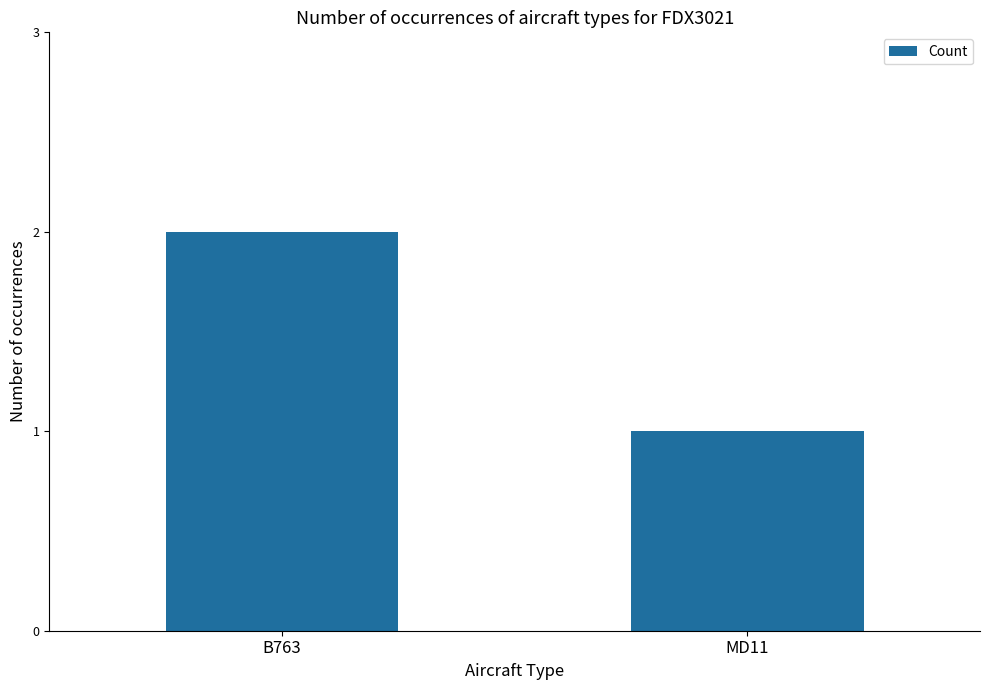

Reading right to left, extract all data points from this chart.

1	2